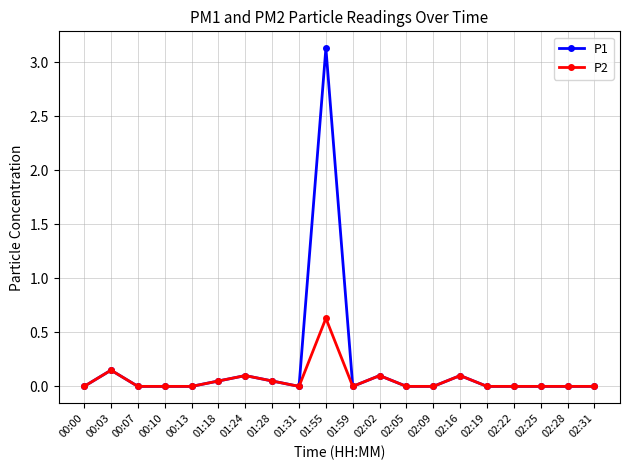

Rank the series by their maximum value, from lowest to highest.

P2, P1